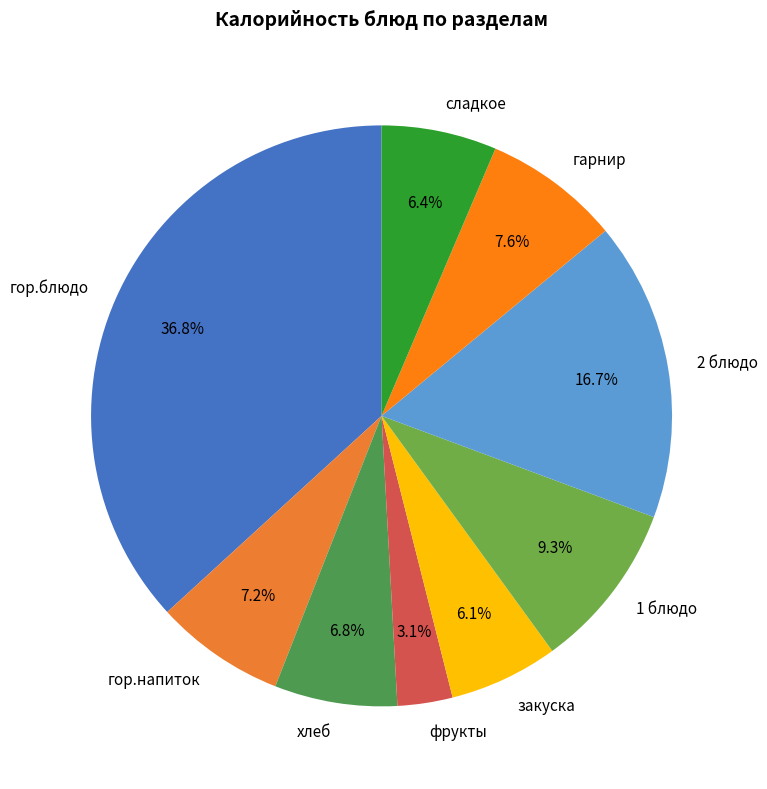

How many slices are in this pie chart?

9